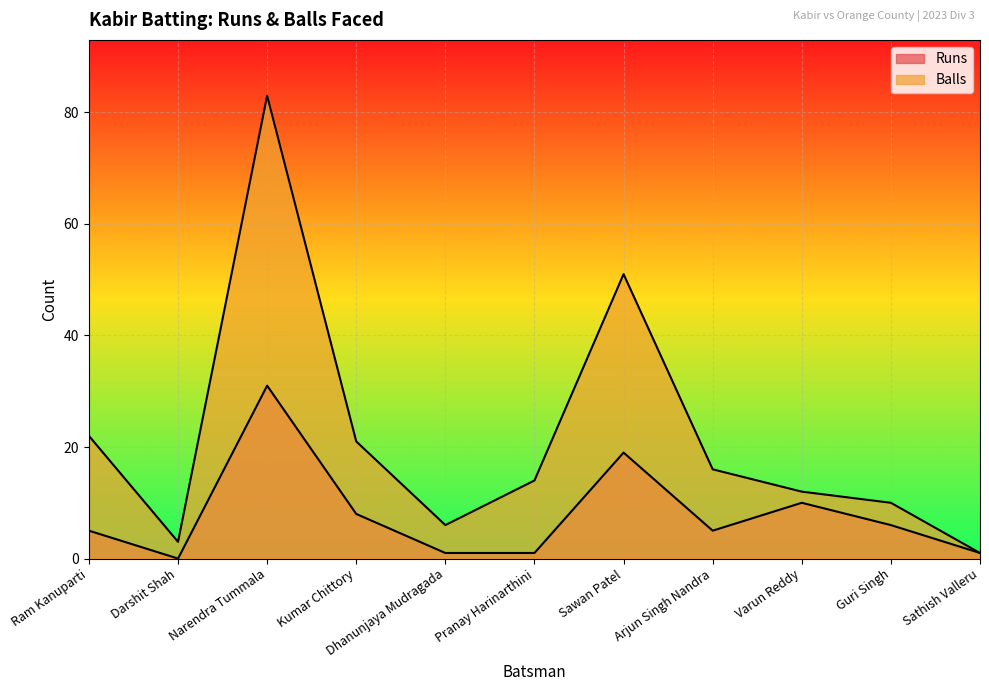

Which series changed the most between Narendra Tummala and Pranay Harinarthini?

Balls